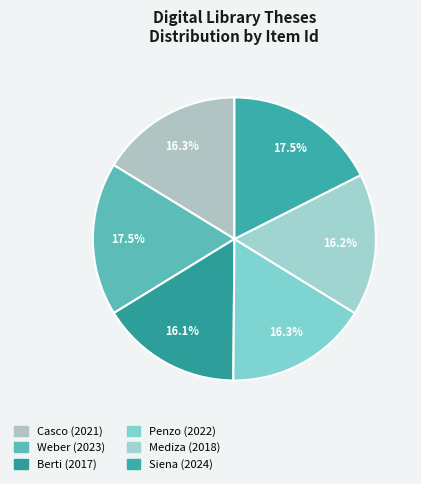

To the nearest percent, what is the difference between the largest and smallest slice percentages?

1%